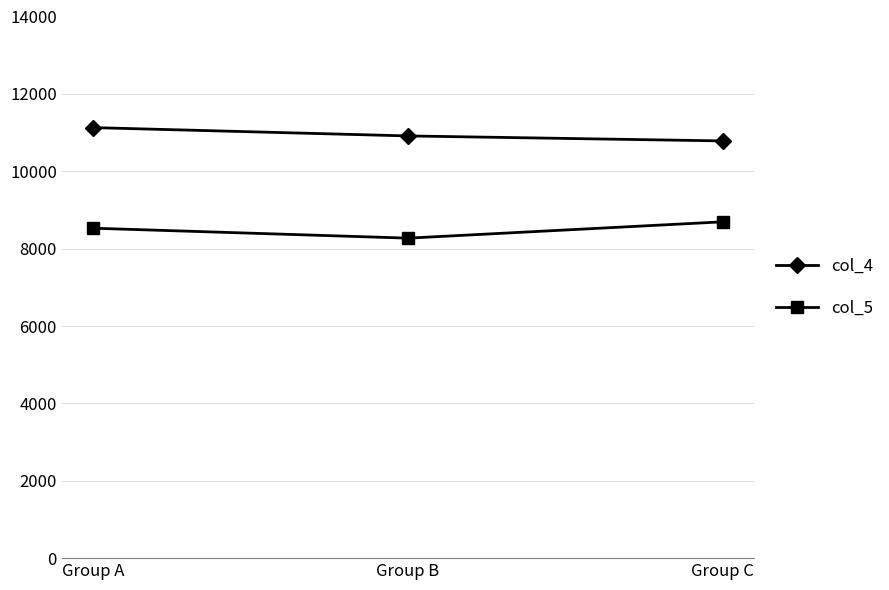

Count the number of data series in this chart.

2